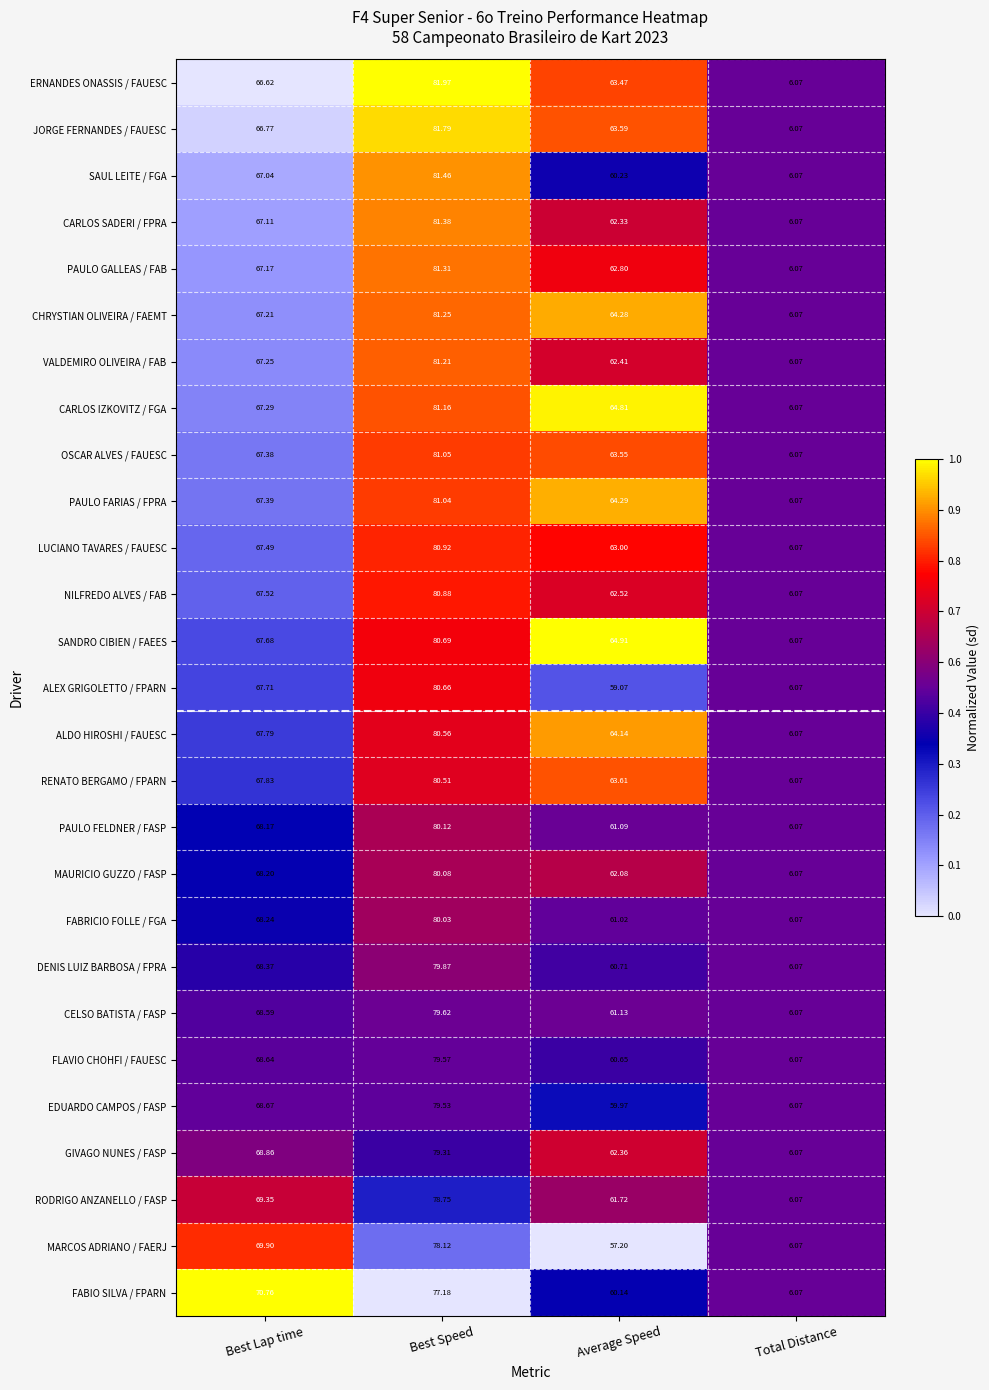

At which label does CELSO BATISTA / FASP reach its minimum?

Total Distance